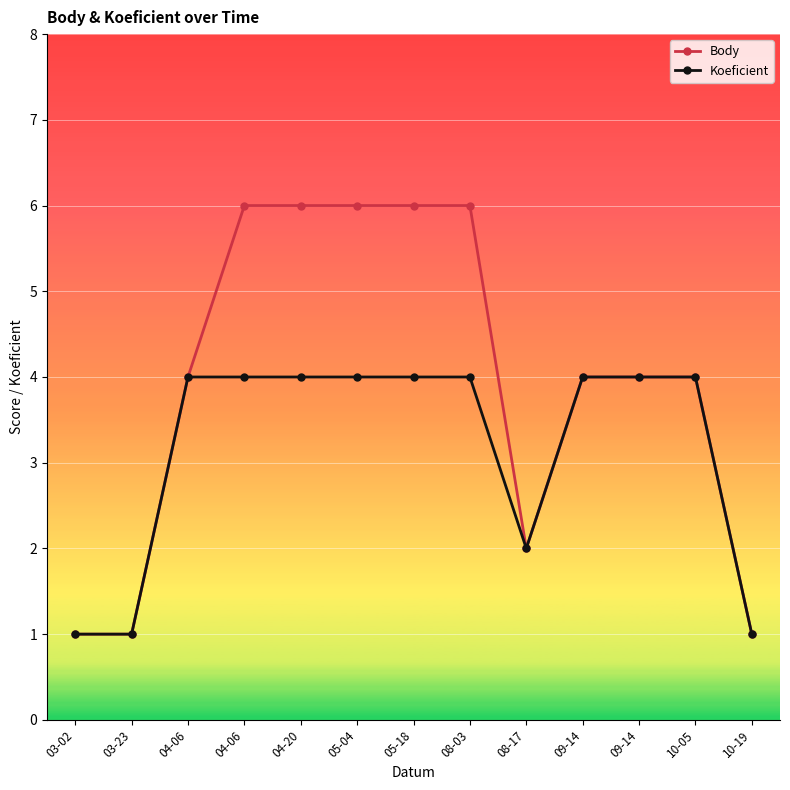

Is it true that Body equals 1 at 04-06?

False